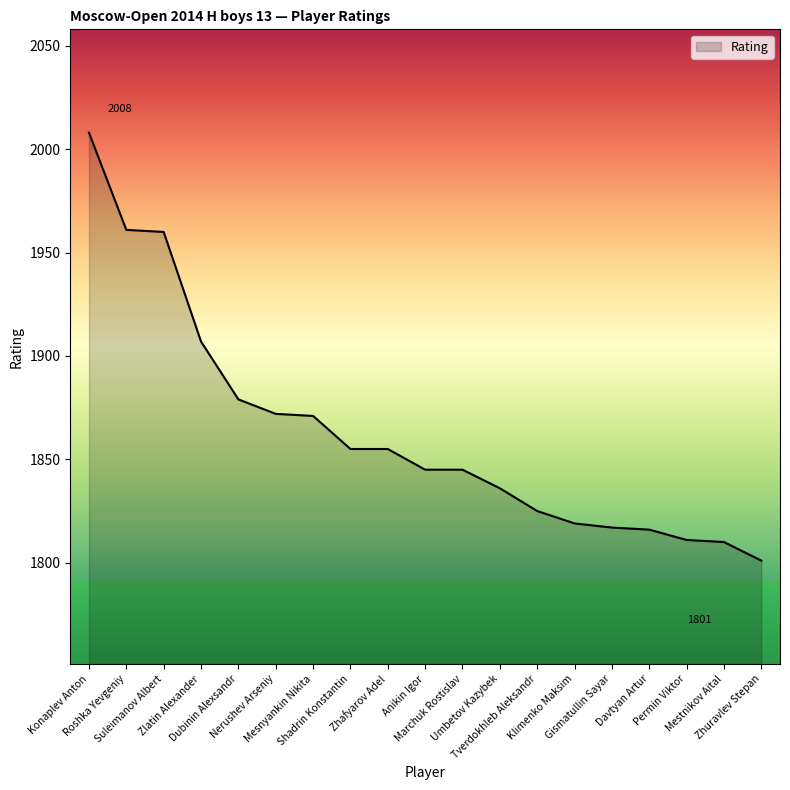

What is the sum of all values?

35393